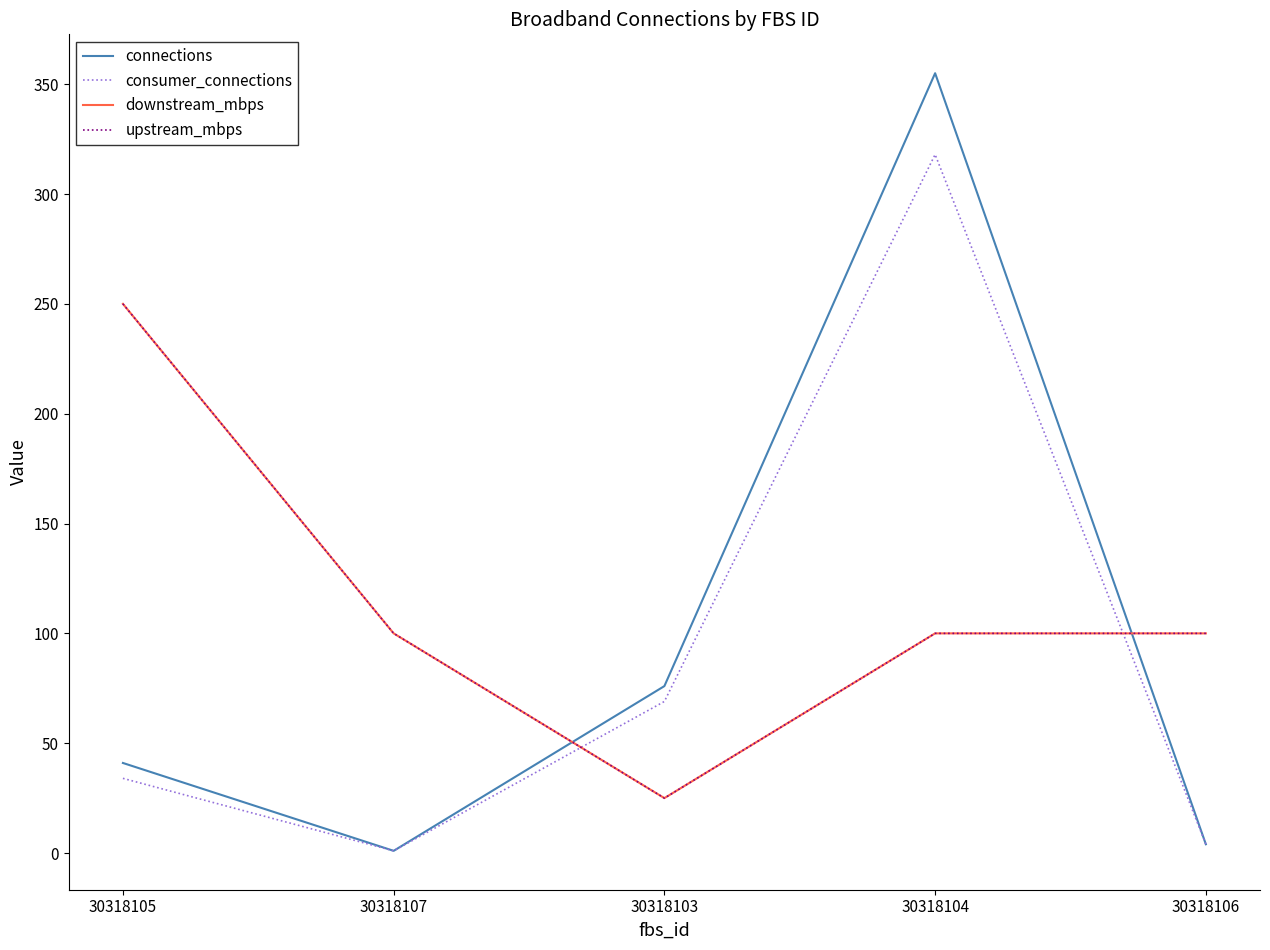

Reading left to right, list all the values displayed in this chart.

connections: 41	1	76	355	4
consumer_connections: 34	1	69	318	4
downstream_mbps: 250	100	25	100	100
upstream_mbps: 250	100	25	100	100